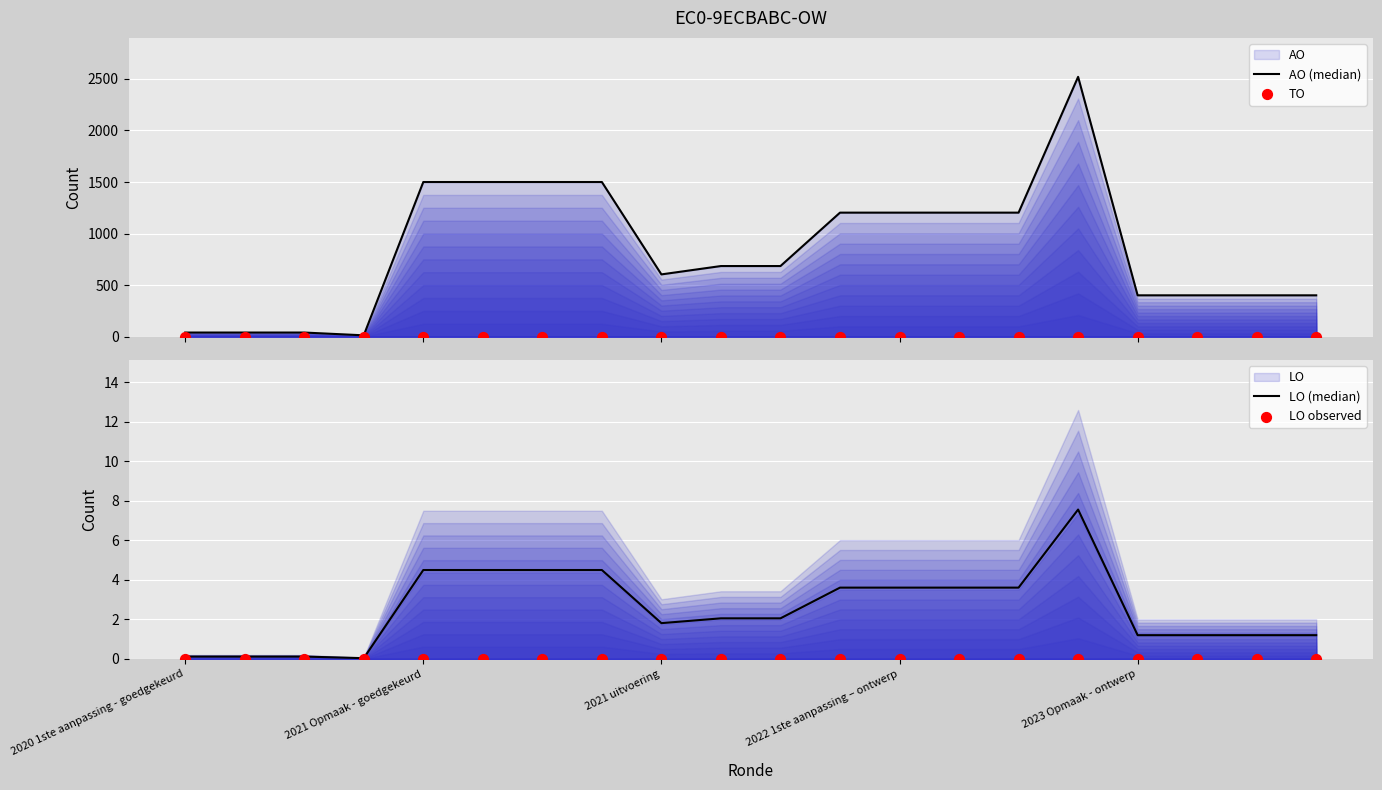

At which category is the sum across all series the highest?

15